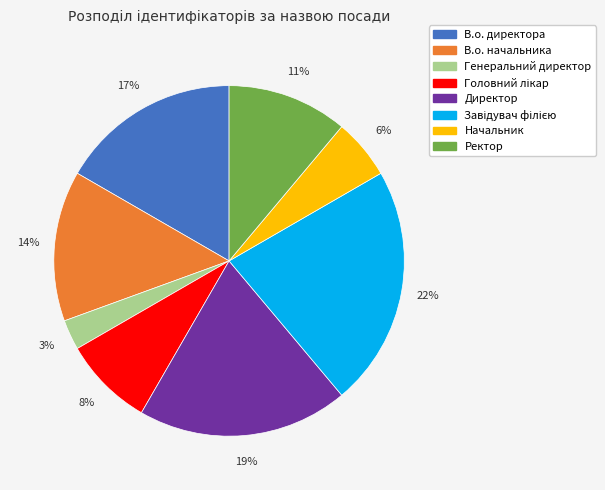

Is it true that В.о. начальника is 7% of the pie?

False